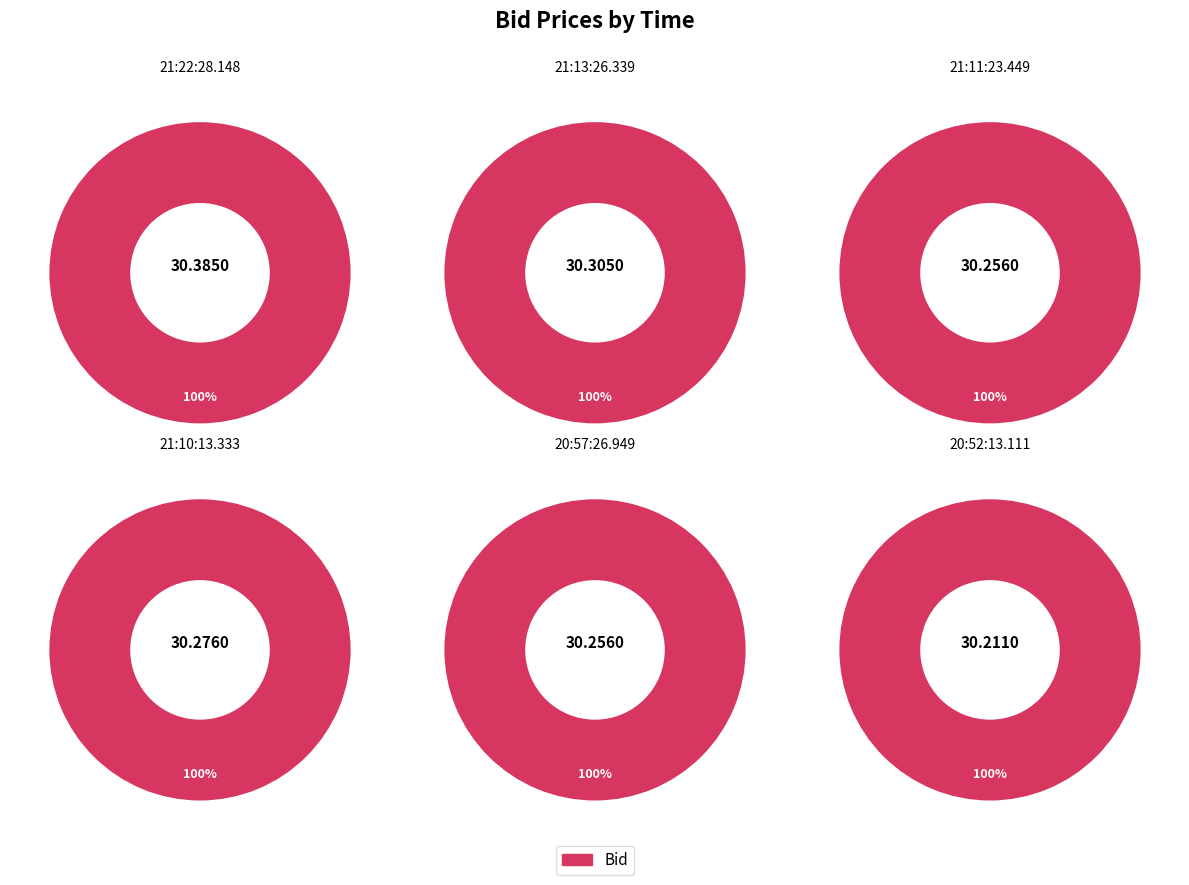

What is the change in value from 21:22:28.148 to 21:11:23.449?

-0.1